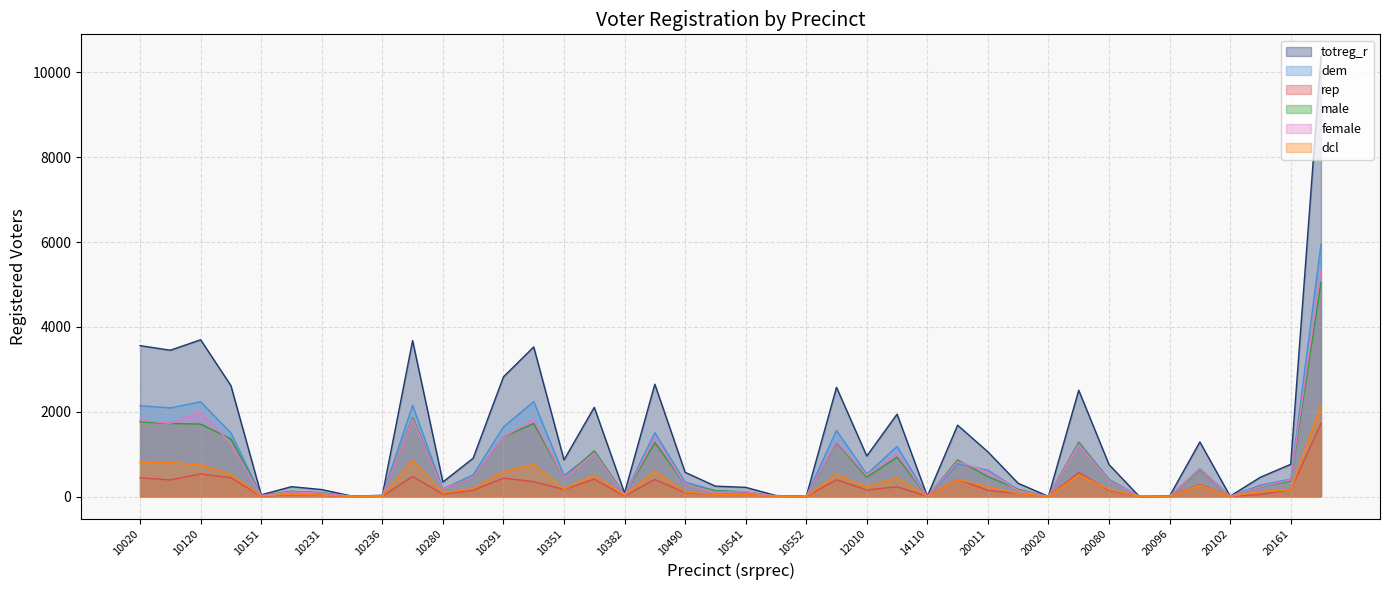

What is the difference between the highest and lowest values at 10231?

133